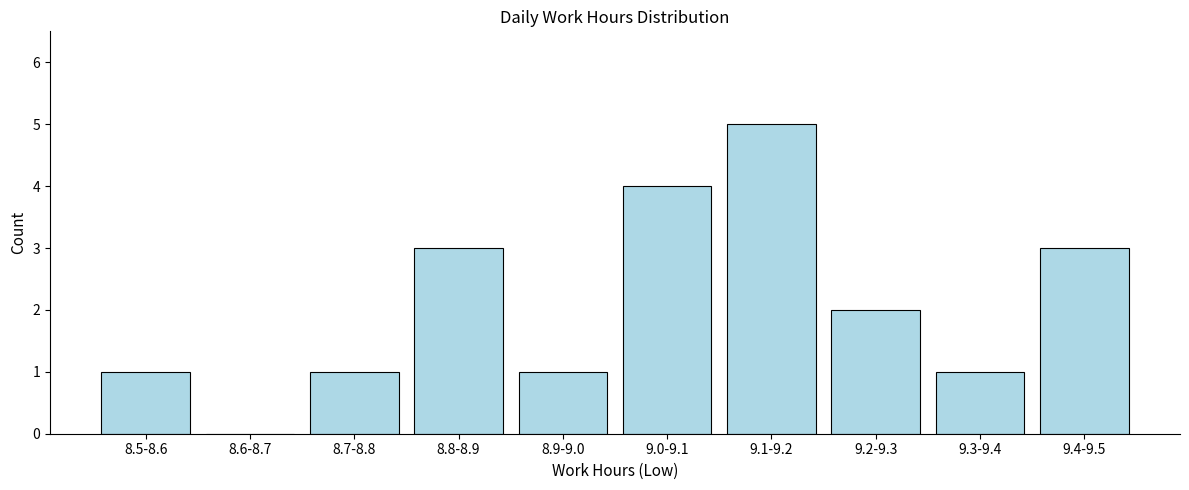

Reading right to left, extract all data points from this chart.

9.4-9.5=3	9.3-9.4=1	9.2-9.3=2	9.1-9.2=5	9.0-9.1=4	8.9-9.0=1	8.8-8.9=3	8.7-8.8=1	8.6-8.7=0	8.5-8.6=1